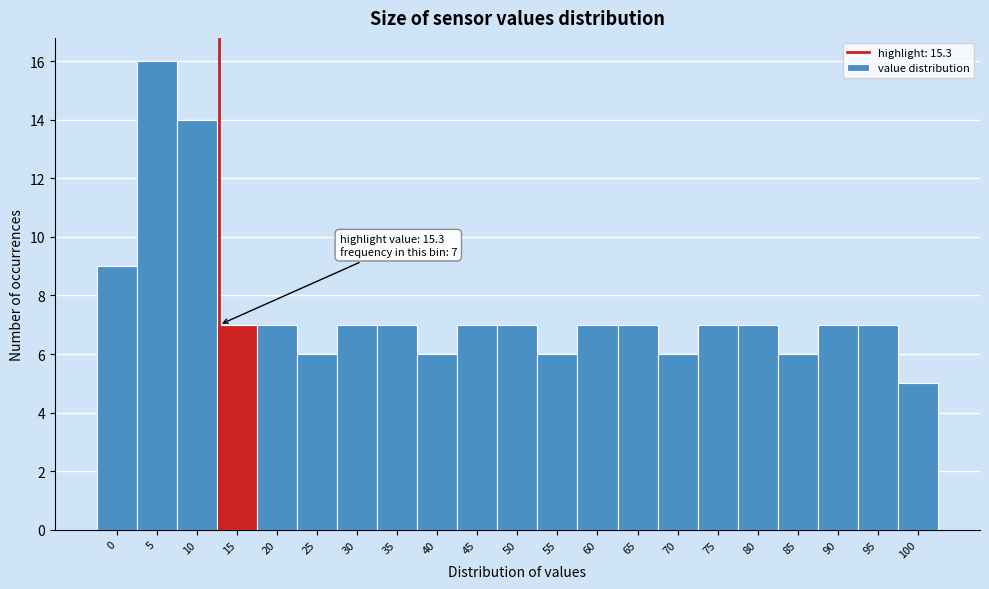

Reading left to right, what are all the values shown in this chart?

0=9	5=16	10=14	15=7	20=7	25=6	30=7	35=7	40=6	45=7	50=7	55=6	60=7	65=7	70=6	75=7	80=7	85=6	90=7	95=7	100=5